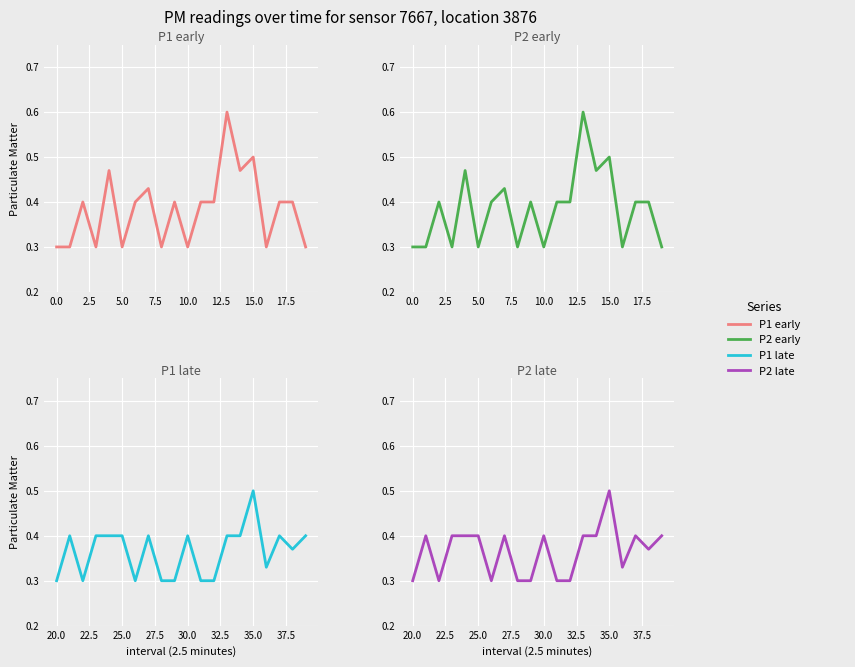

Between 10 and 15, which series saw the biggest shift?

P1 (first half)